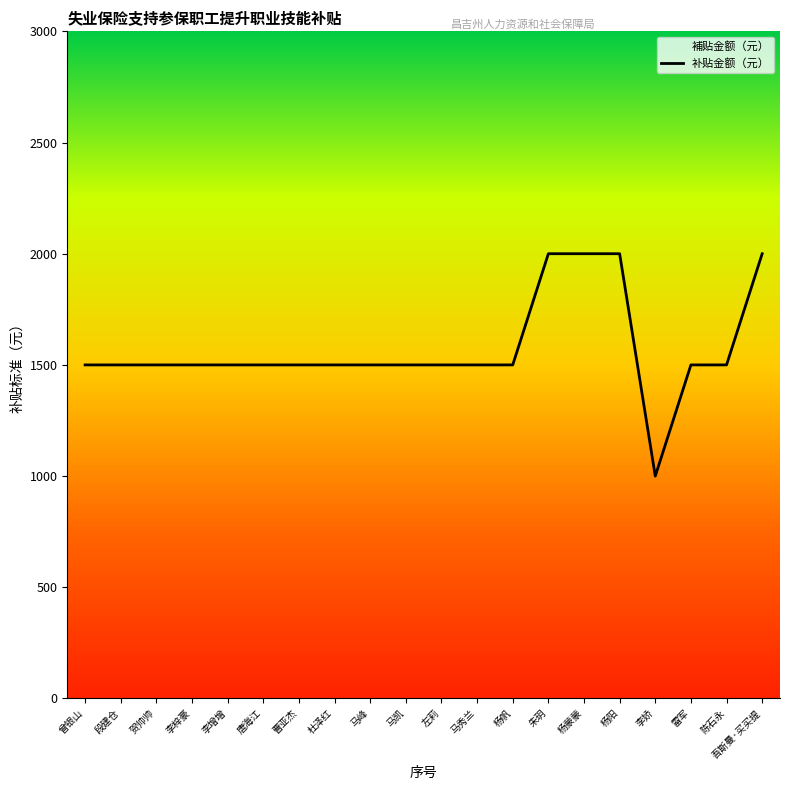

What is the label of the 8th point from the right?

杨帆